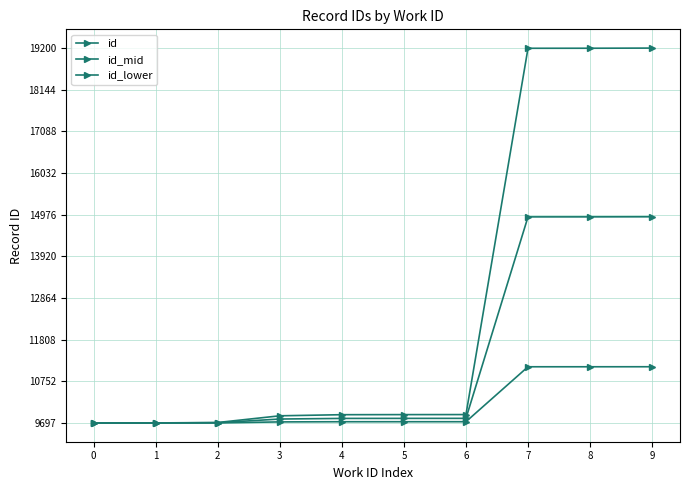

Is the value of id at 1 greater than the value of id_lower at 3?

No